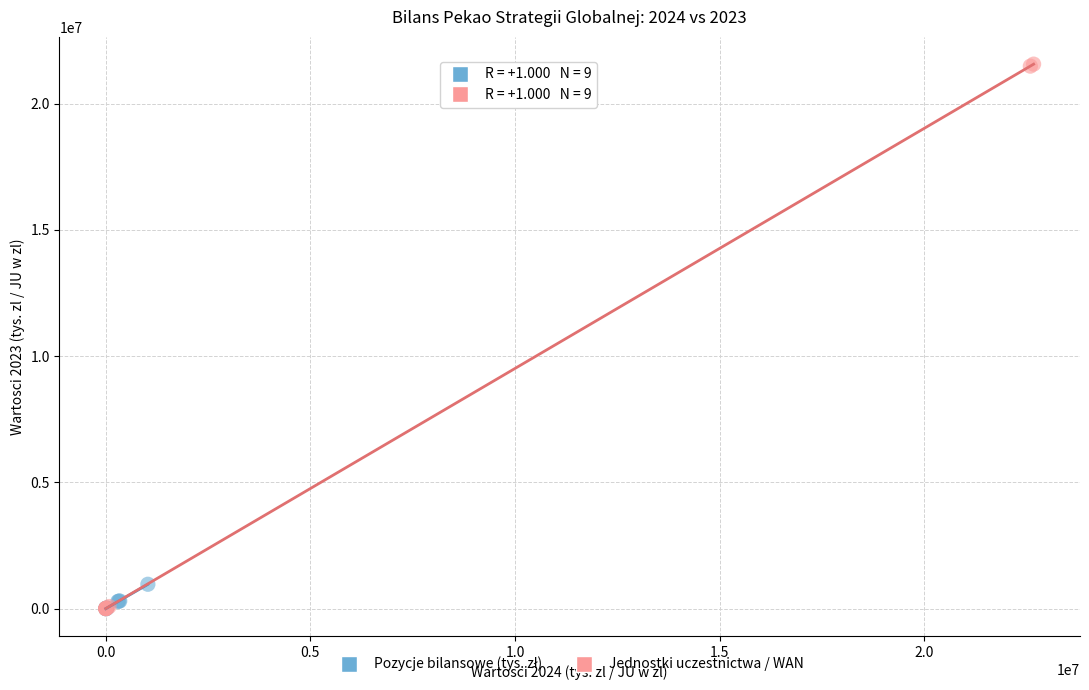

Which series reaches the maximum Y coordinate?

Jednostki uczestnictwa / WAN